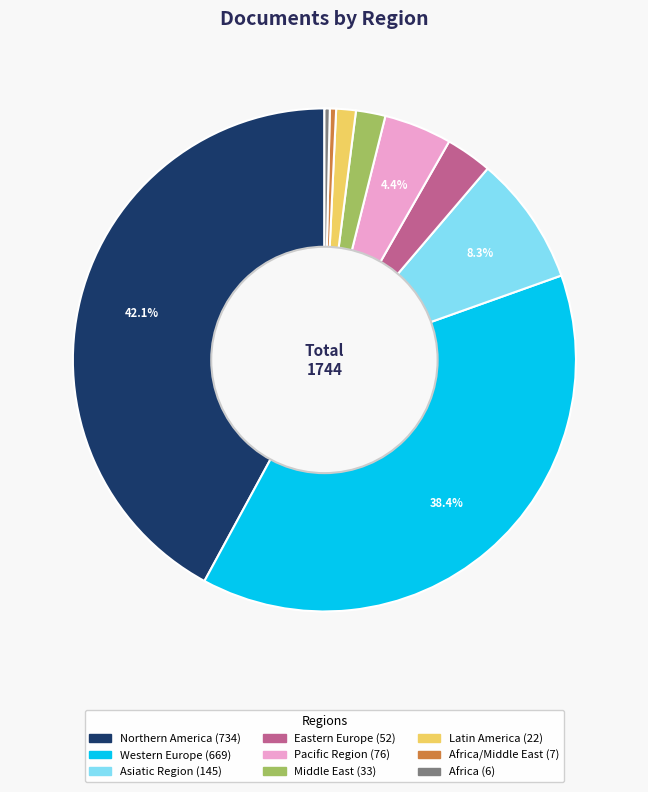

Is there a majority slice in this chart?

No